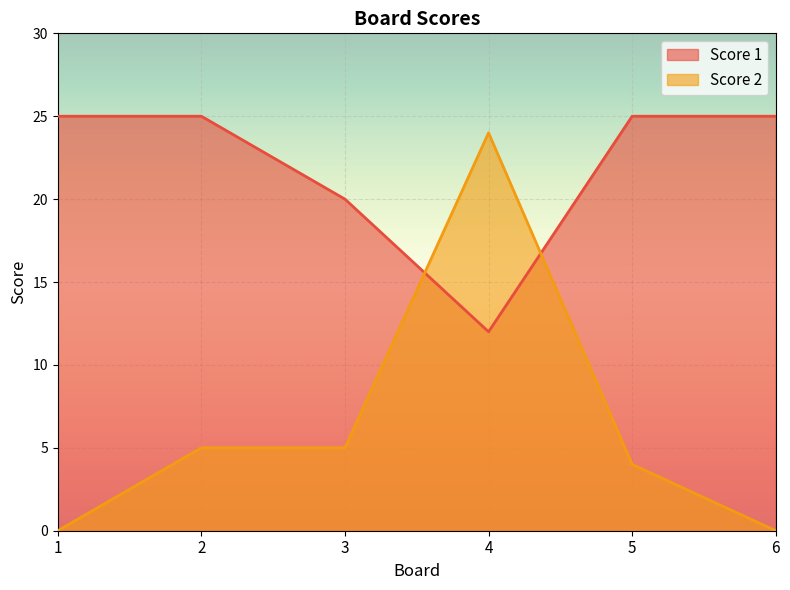

Count the Score 1 values in the range 20 to 25.

5